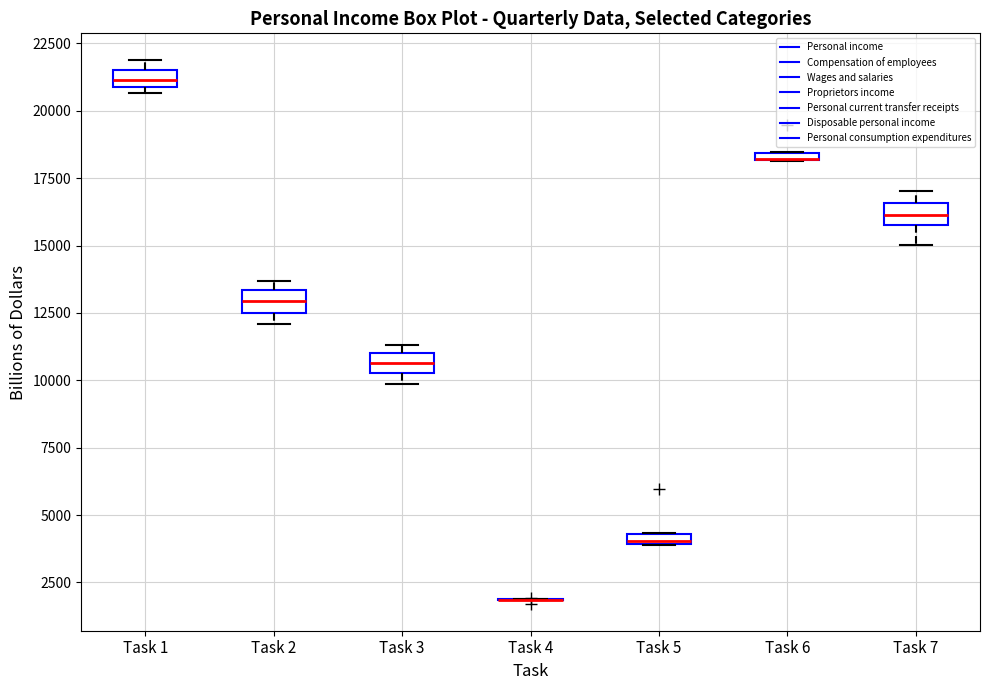

Where is the upper edge of the box for Task 1 on the y-axis? The values are not printed on the chart, so give them approximately, as read against the axis.

21500